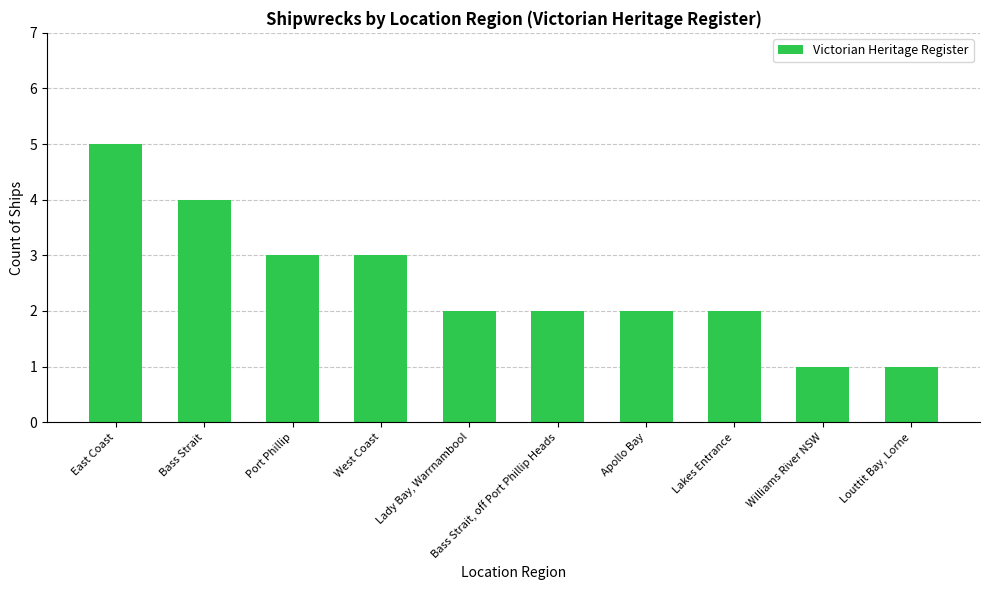

What is the maximum value shown in the chart?

5